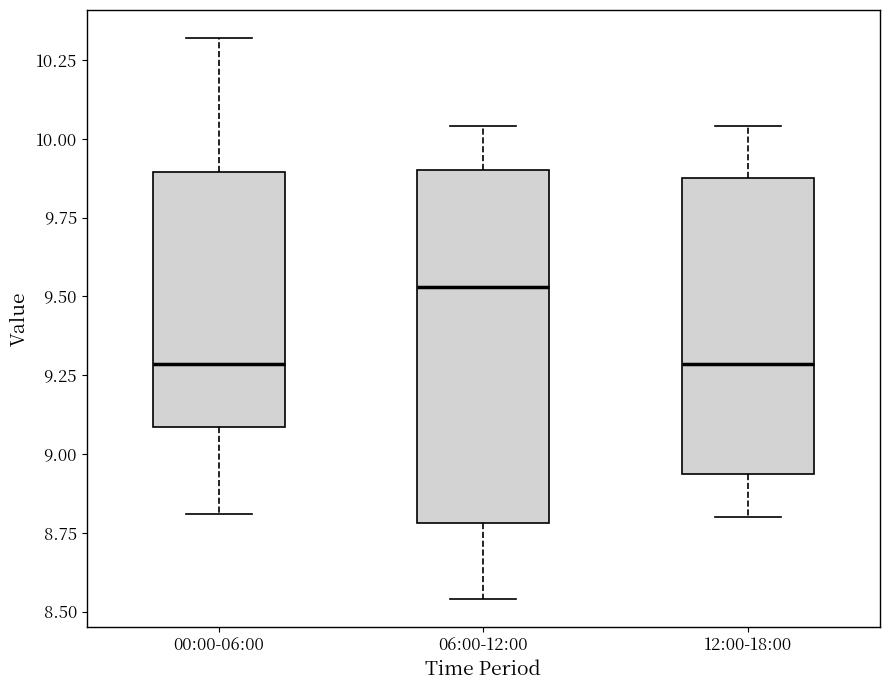

Which box is the tallest, from its lower edge to its upper edge?

06:00-12:00